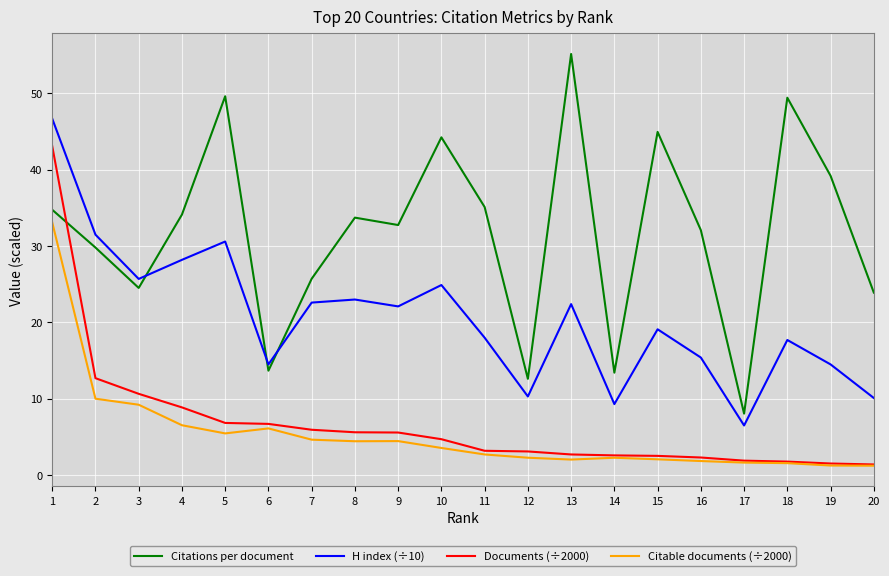

How many times do Documents (÷2000) and Citations per document cross each other?

1